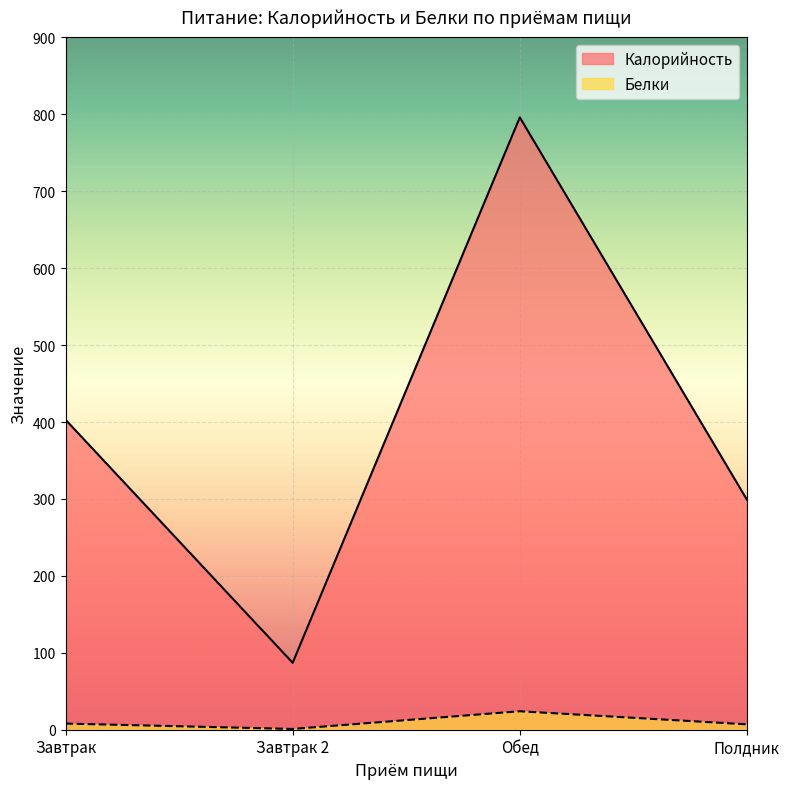

Rank the categories by Калорийность value from highest to lowest.

Обед, Завтрак, Полдник, Завтрак 2